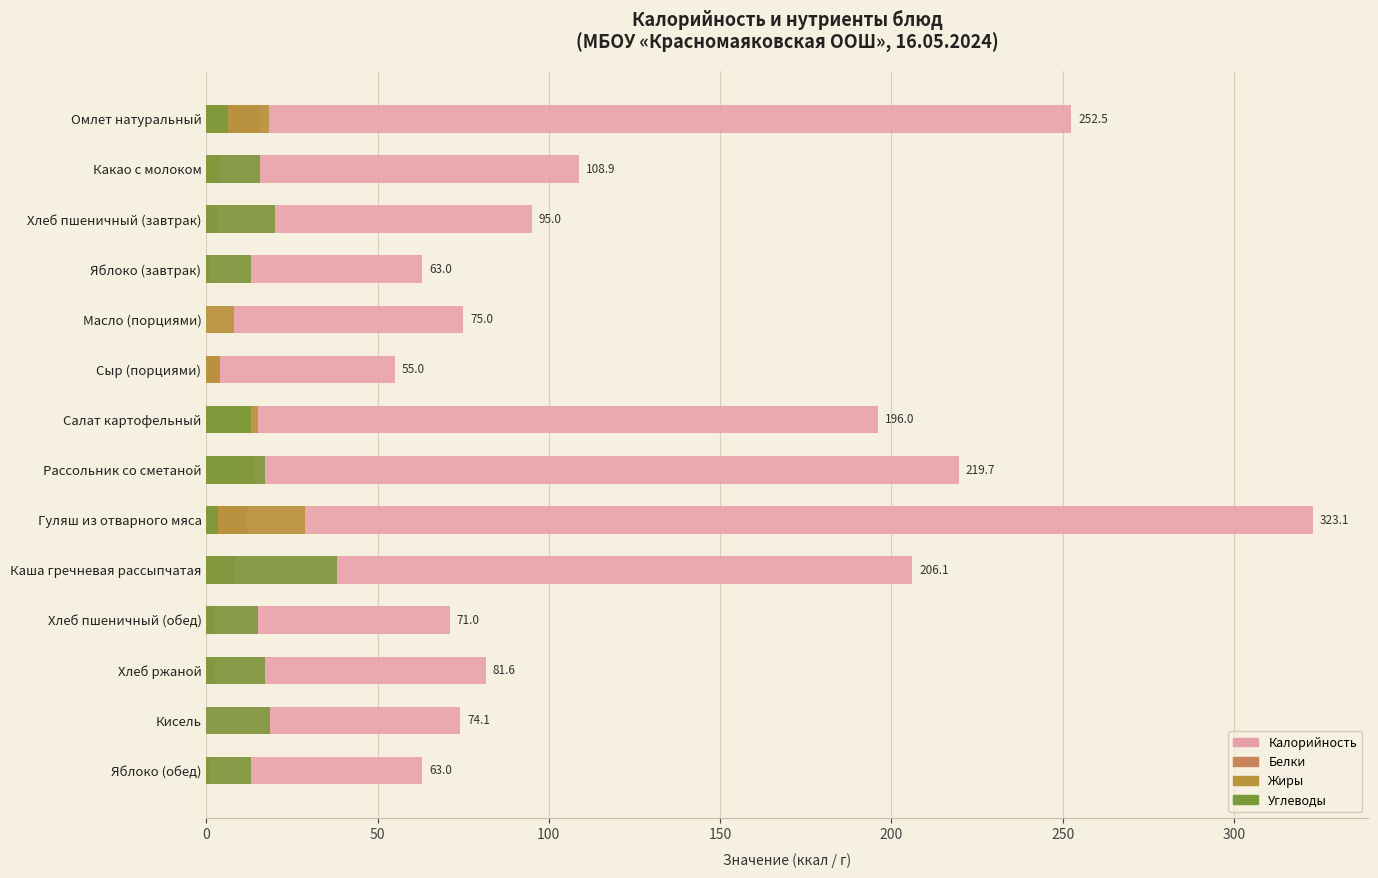

What is the sum of the Белки values at Яблоко (обед) and Омлет натуральный?

16.9